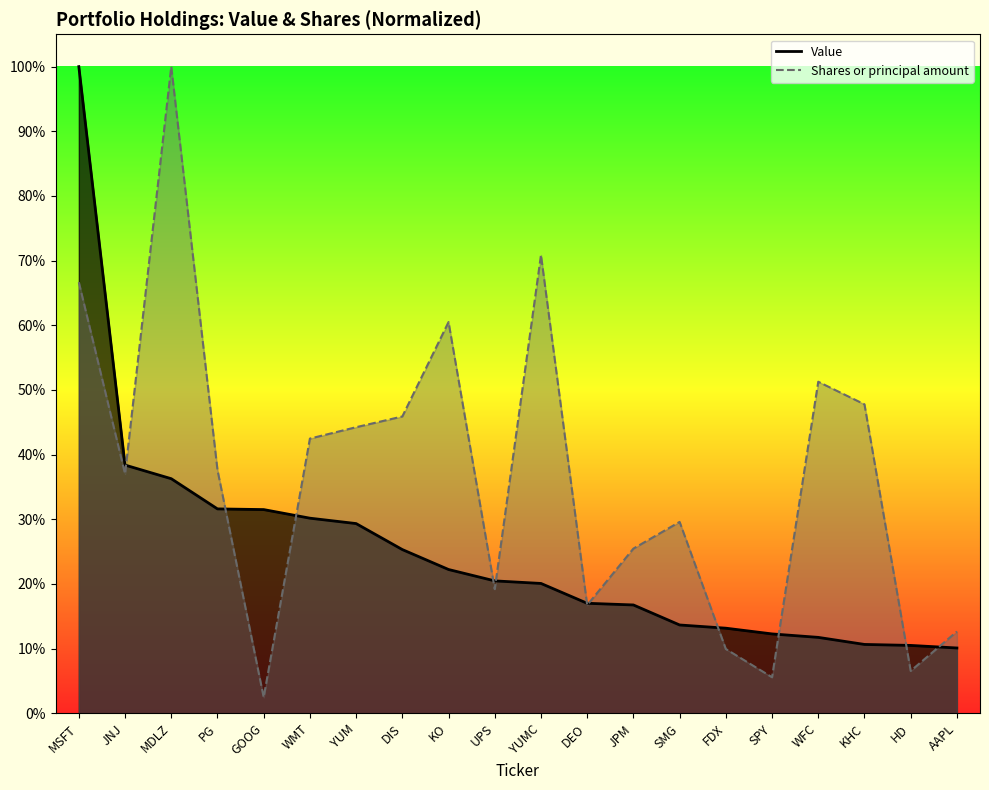

Rank the categories by Shares or principal amount value from lowest to highest.

GOOG, SPY, HD, FDX, AAPL, DEO, UPS, JPM, SMG, JNJ, PG, WMT, YUM, DIS, KHC, WFC, KO, MSFT, YUMC, MDLZ